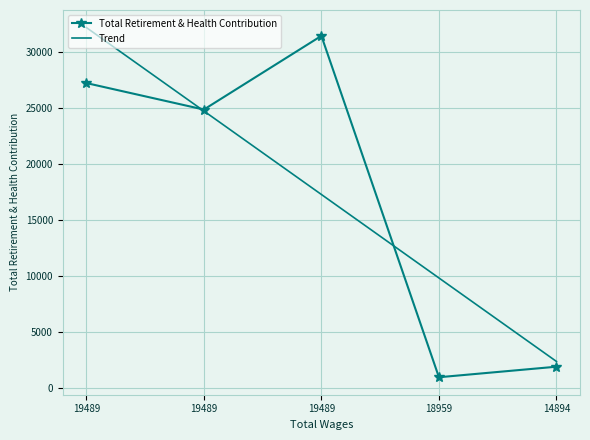

At which category does Total Retirement & Health Contribution reach its first local peak?

19489